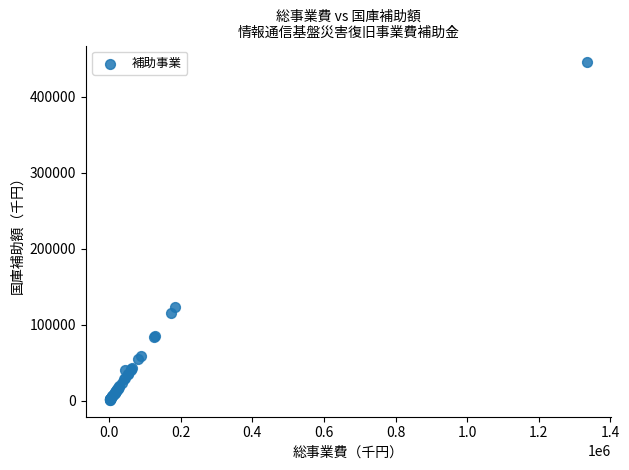

What Y value in the scatter plot is closest to 223008?

122778